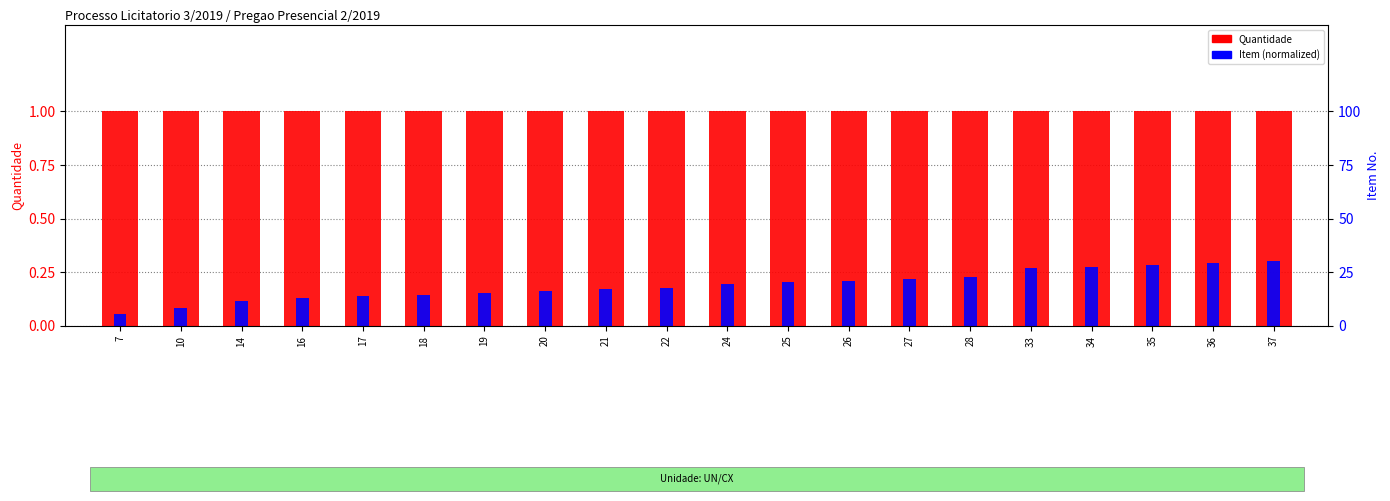

At 18, list the series in order from largest to smallest.

Quantidade, Item (normalized)